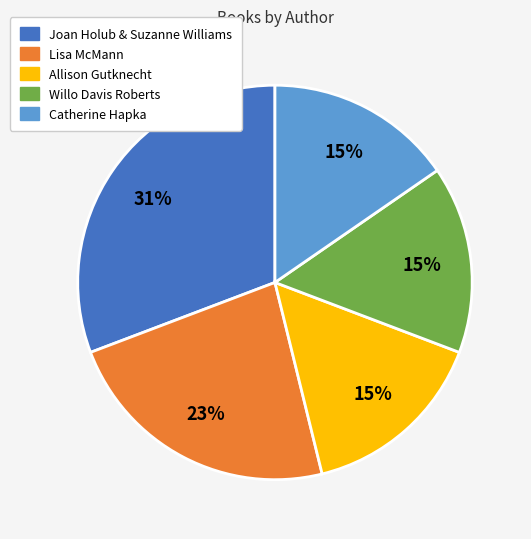

Which slice is the largest?

Joan Holub & Suzanne Williams